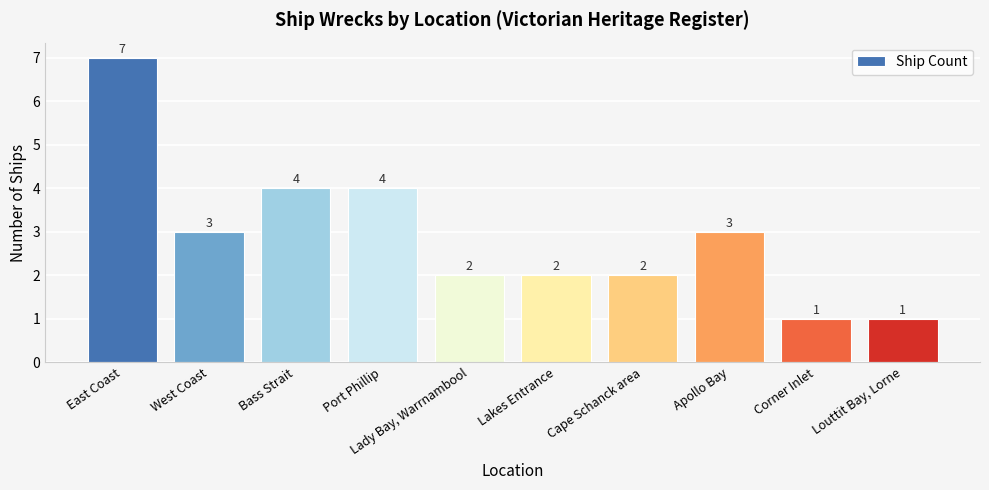

Is it true that the value at Lakes Entrance is 3?

False